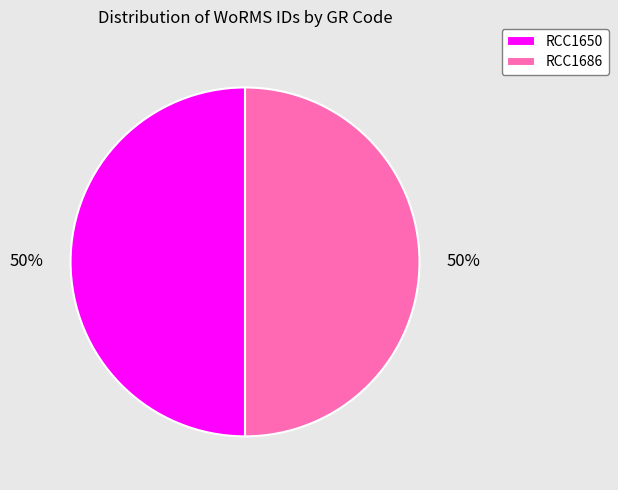

True or false: RCC1686 accounts for 43% of the total.

False